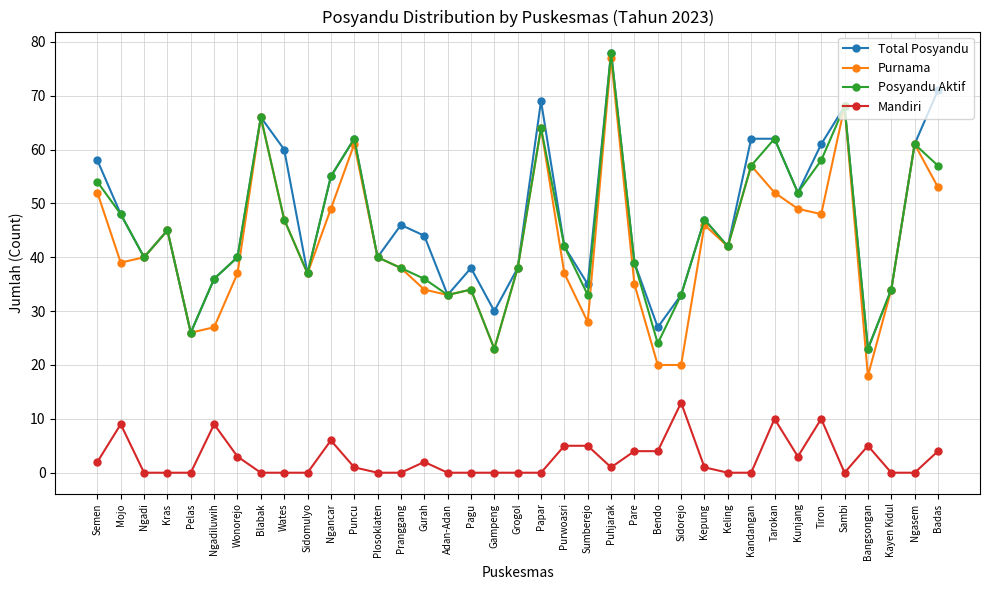

How many data points in Posyandu Aktif are less than 42?

18